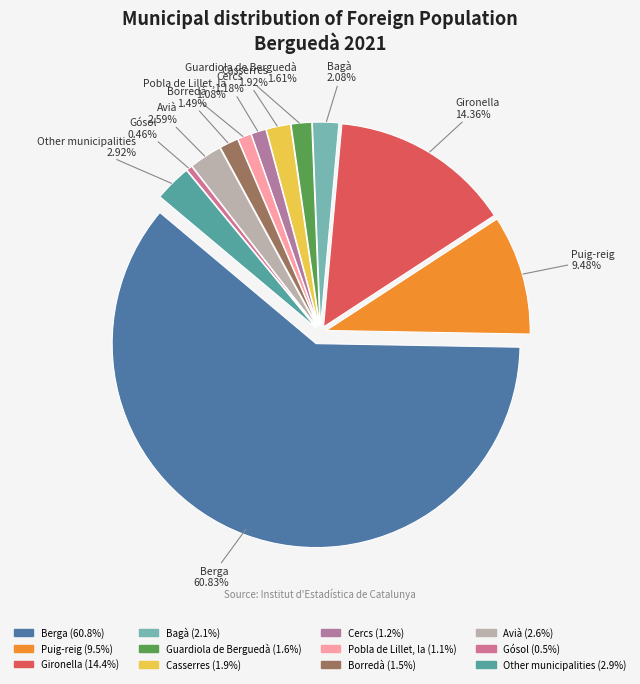

Which slice is the largest?

Berga